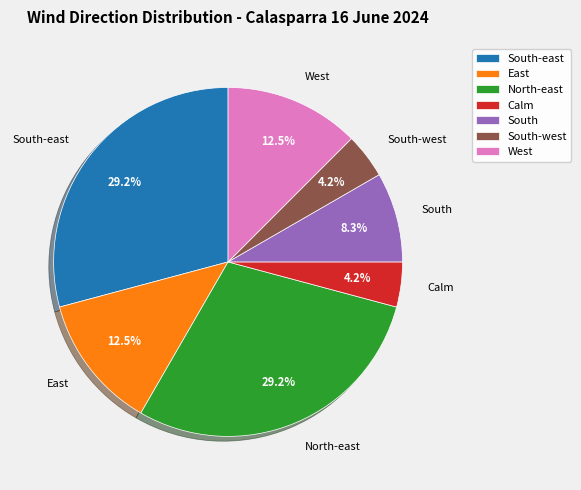

What percentage do North-east and South together represent?

37.5%